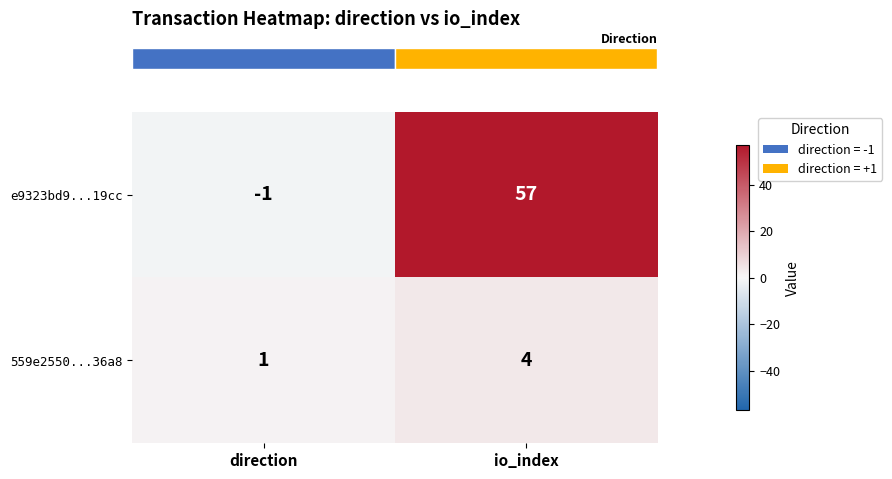

List the labels in order of 559e2550...36a8 value, largest first.

io_index, direction